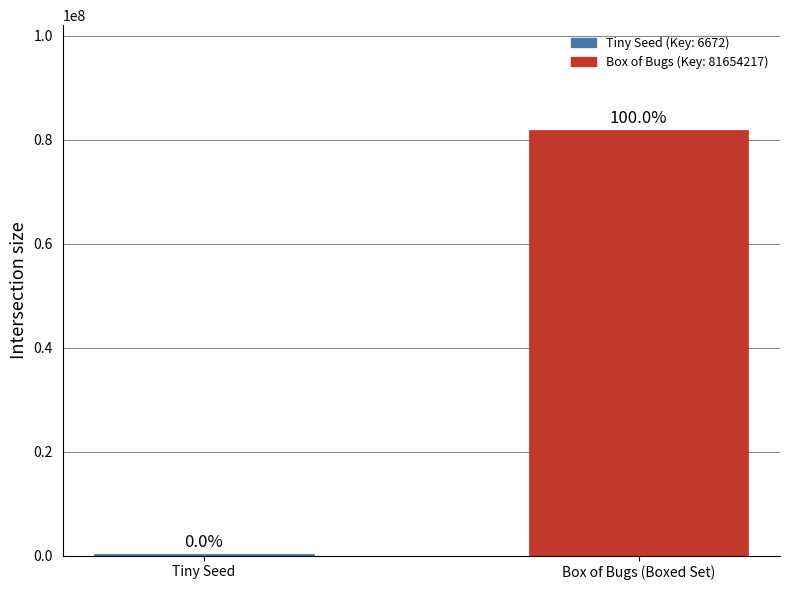

What position from the right is Tiny Seed?

2